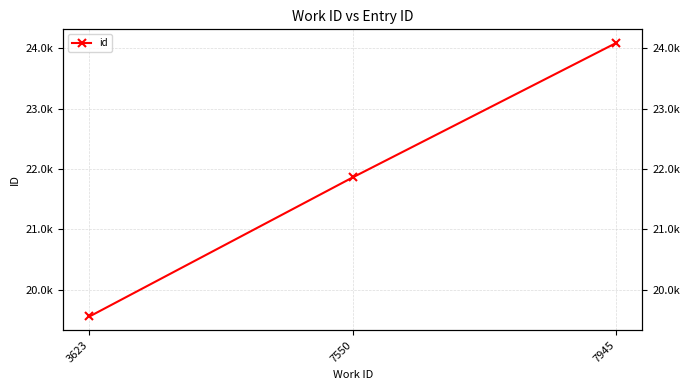

What is the sum of the values at 7945 and 7550?

45947